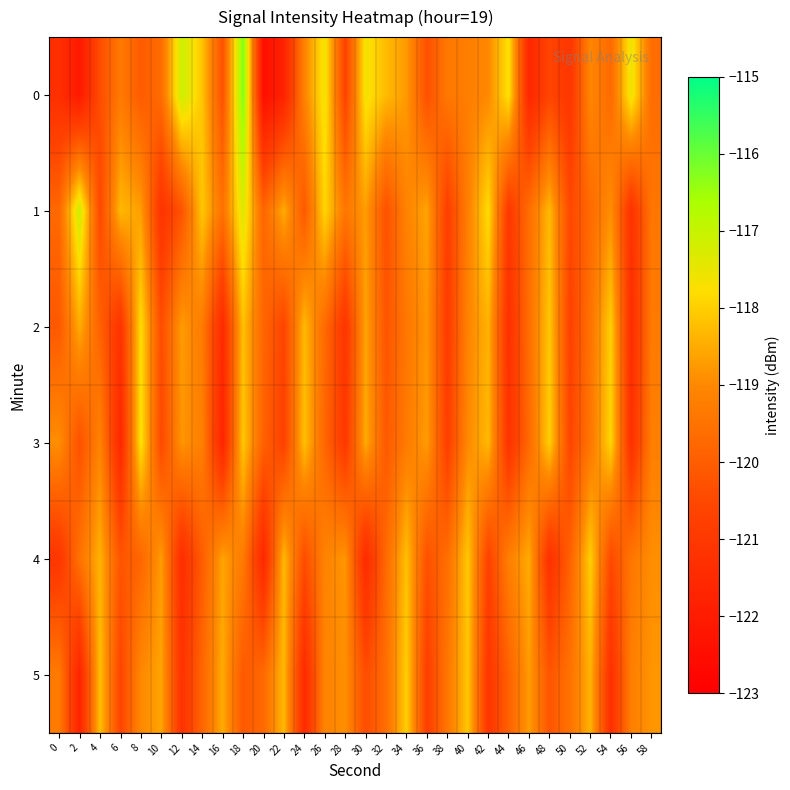

What is the difference between the highest and lowest values at 20?

2.7